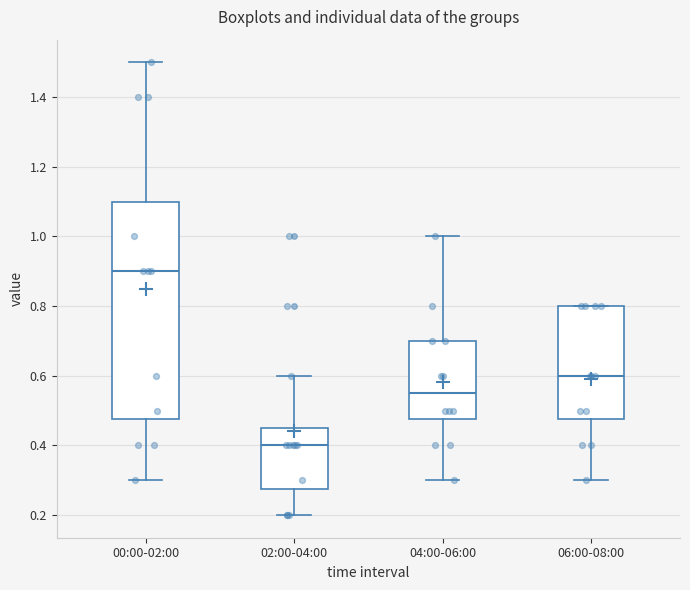

Where does the lower whisker of the box for 04:00-06:00 end on the y-axis? The values are not printed on the chart, so give them approximately, as read against the axis.

0.30